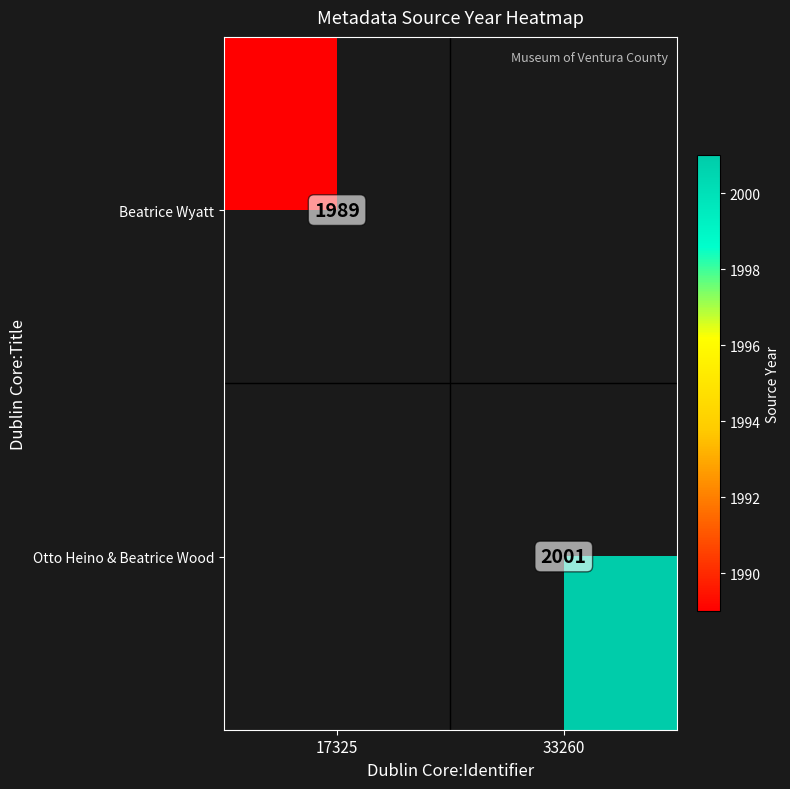

True or false: Beatrice Wyatt has a value of 1989 at 17325.

True